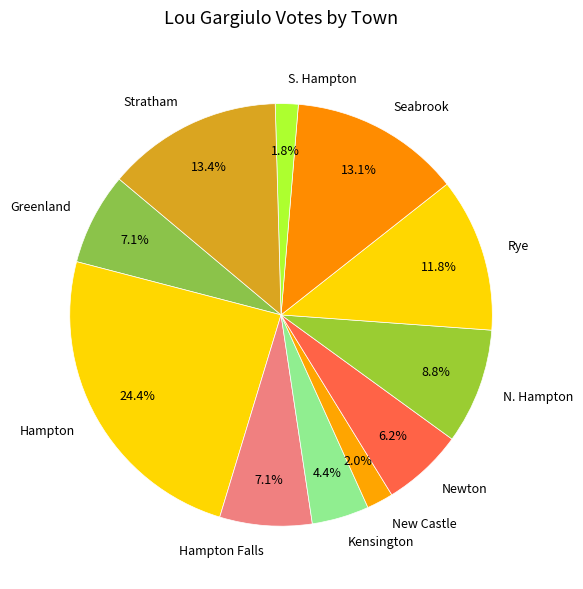

What is the ratio of the value at Greenland to the value at Rye?

0.6